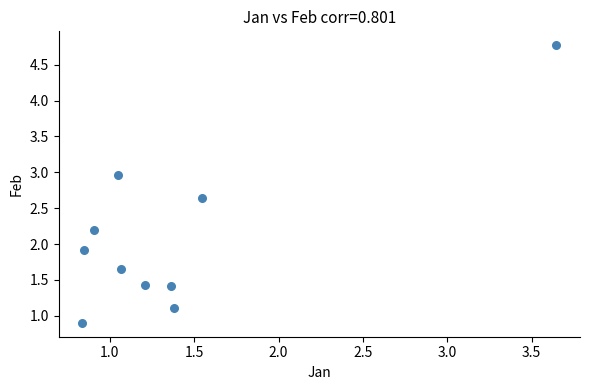

What is the range of X values (max minus min)?

2.8